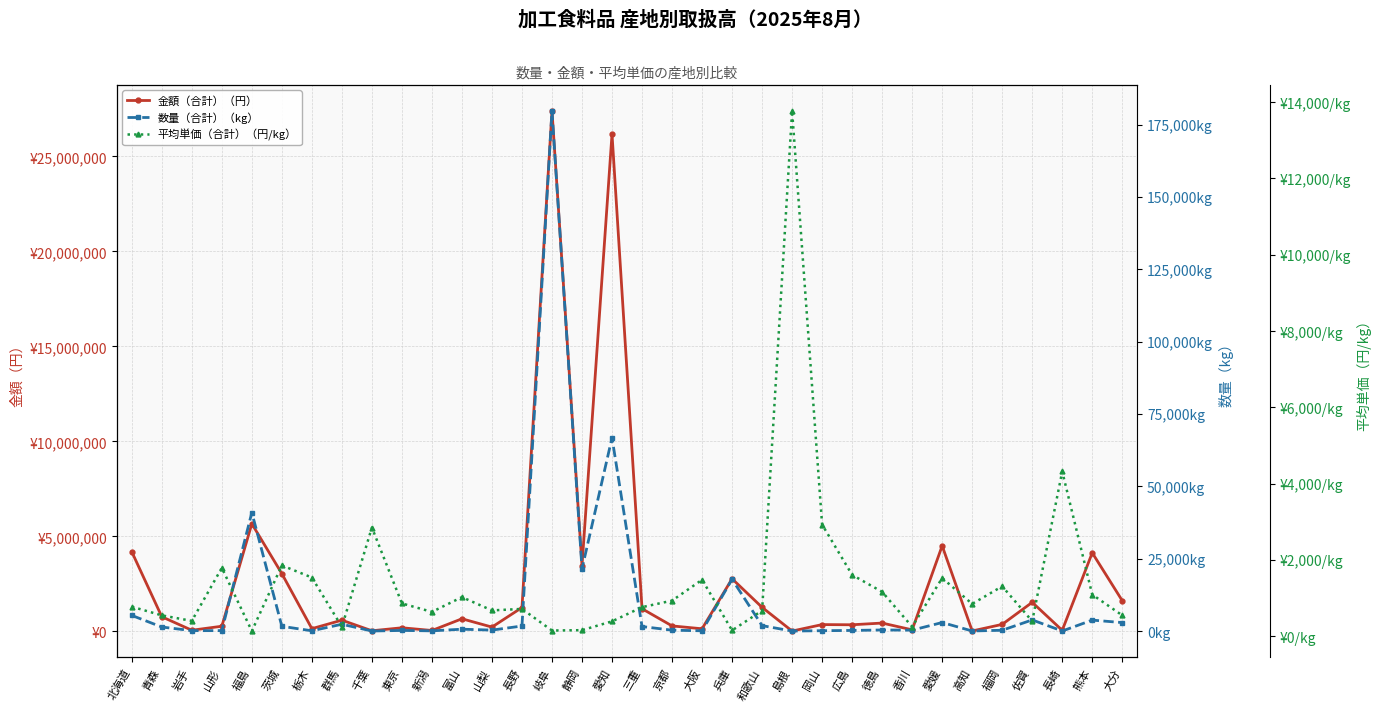

What is the value of the 平均単価（合計）（円/kg） point at the 8th from the left?

249